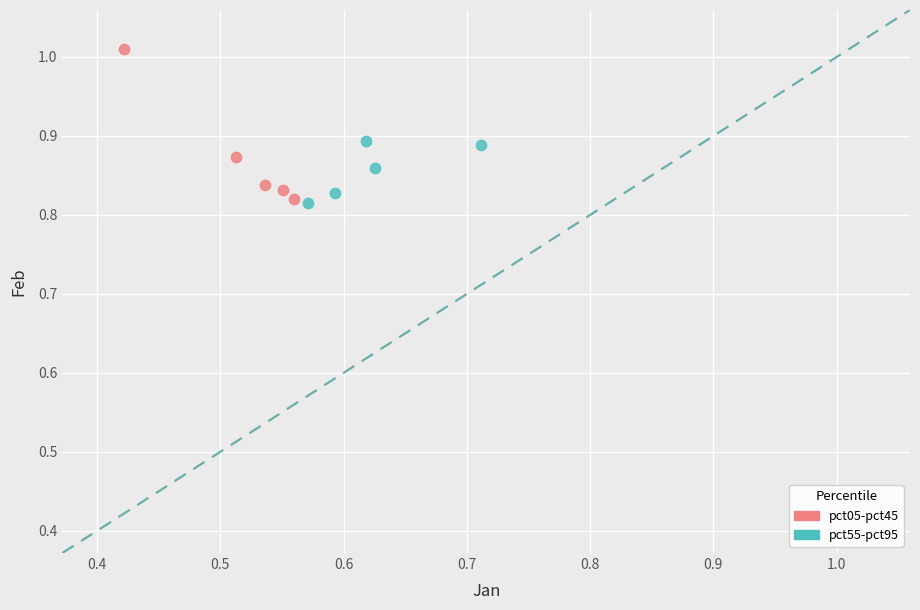

Which series contains the highest Y value?

pct05-pct45